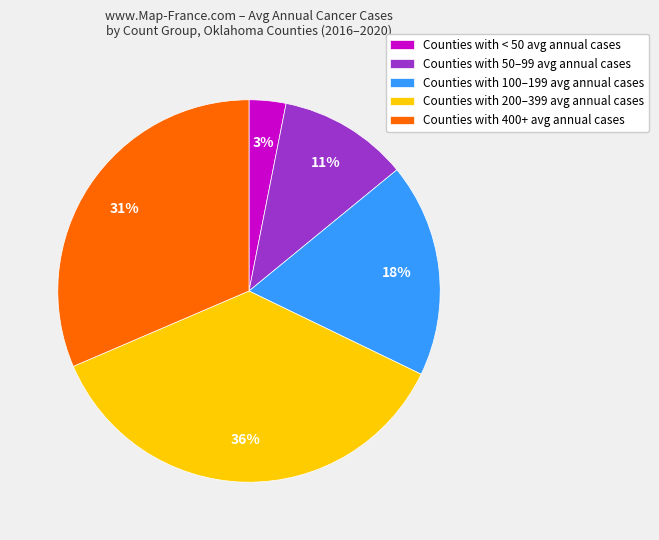

Is the sum of Counties with 400+ avg annual cases and Counties with 50–99 avg annual cases greater than half?

No